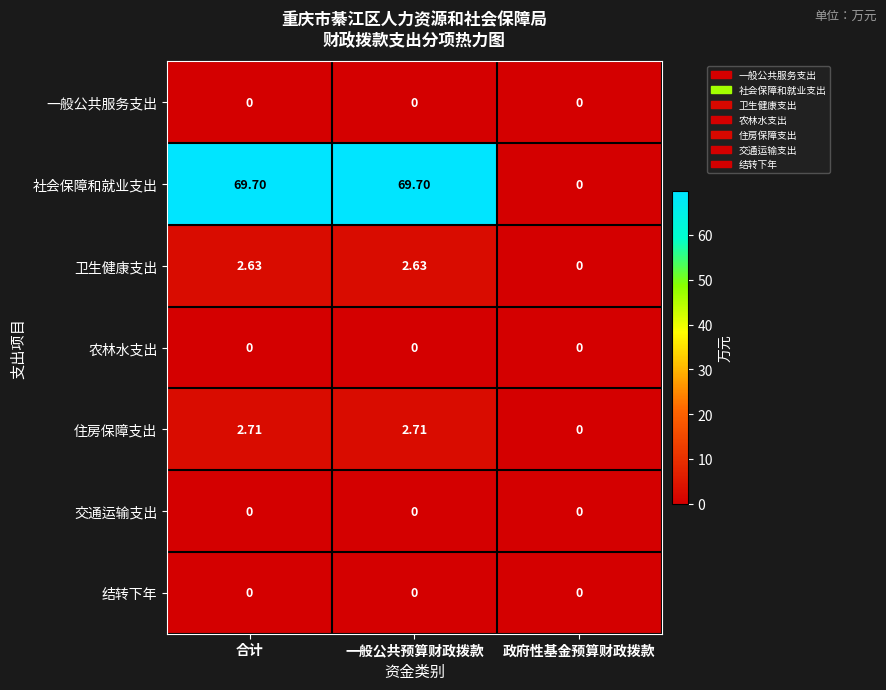

How many categories are shown in the chart?

3